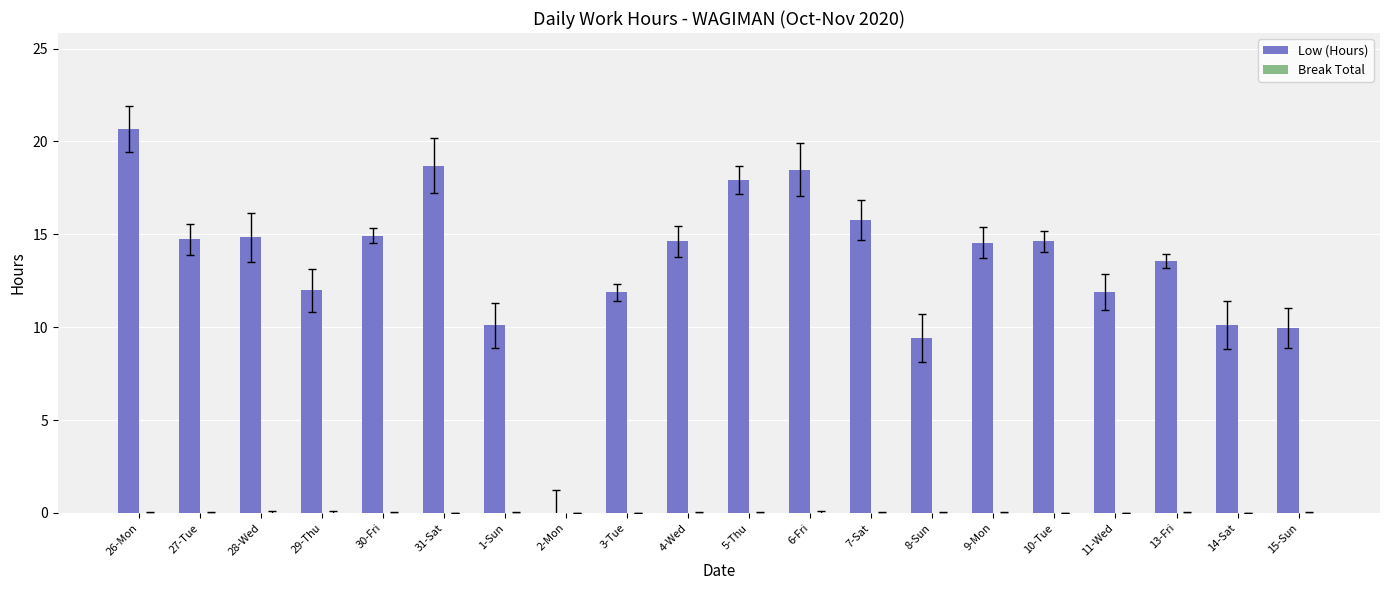

What is the sum of the values at 11-Wed and 15-Sun?

21.8